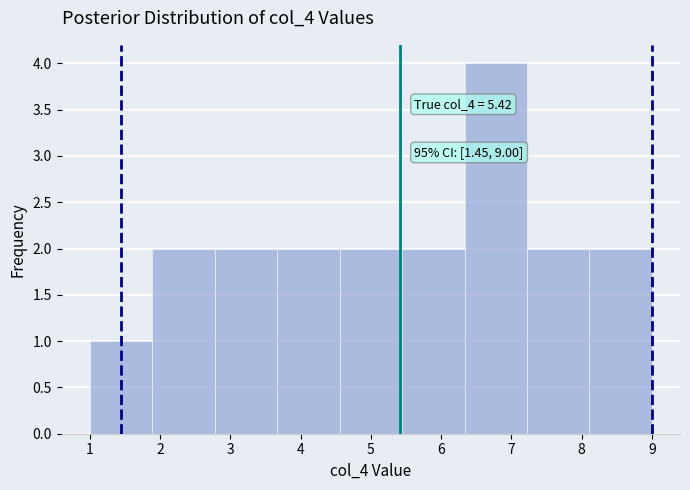

Over which range of the x-axis is the bar tallest?

6.3 to 7.2